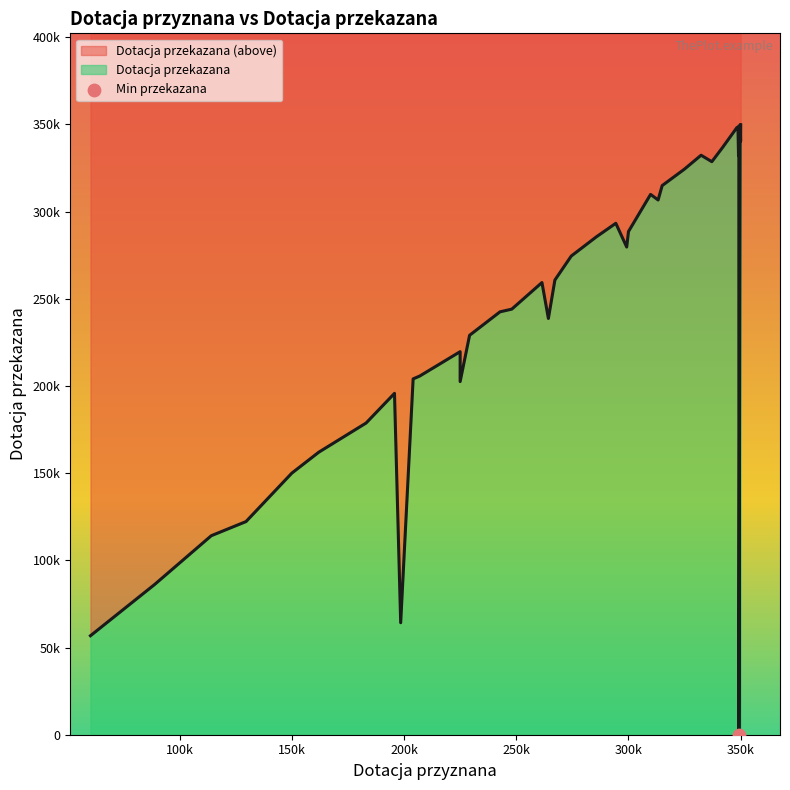

Approximately how many times larger is the value at 349020 compared to 332340?

1.0